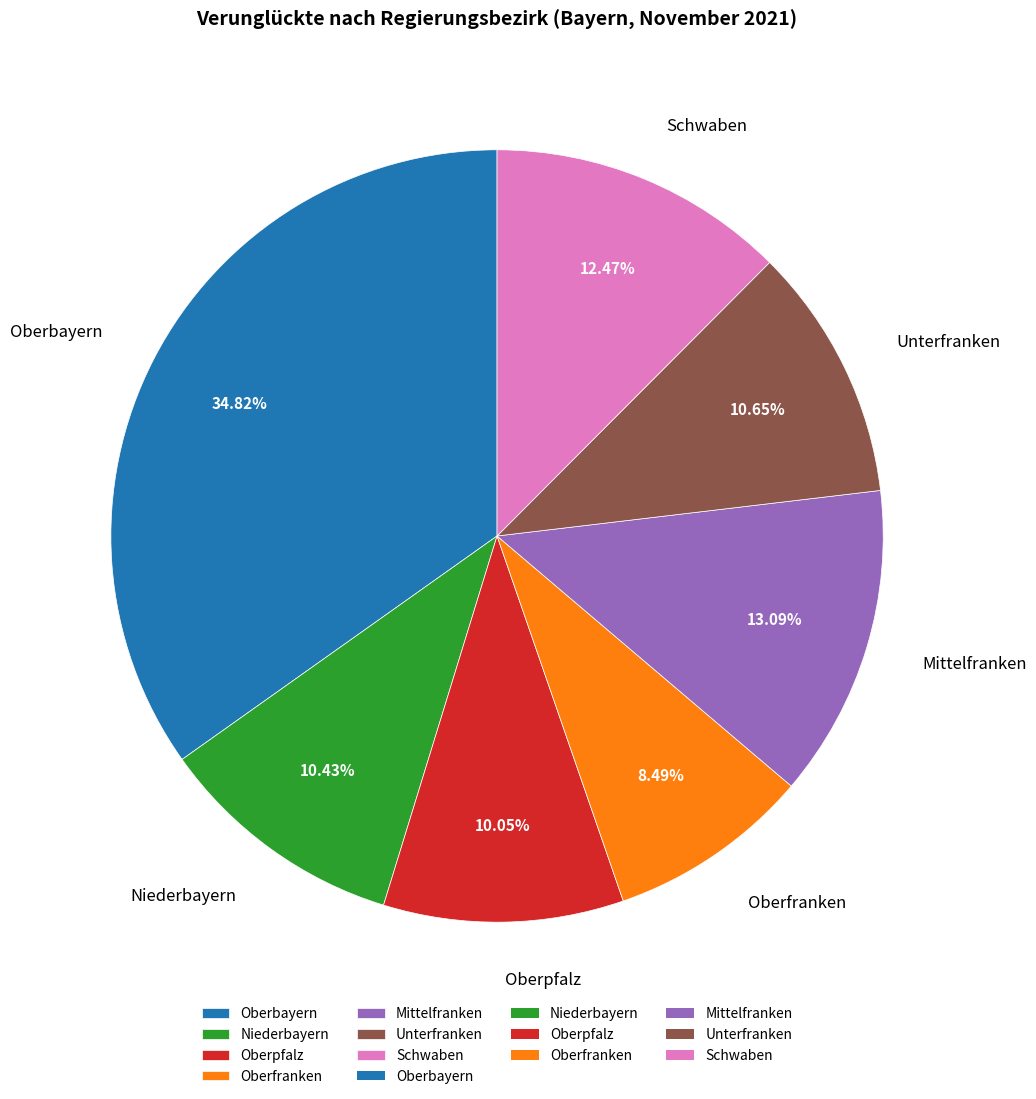

Does Mittelfranken account for over 50% of the chart?

No